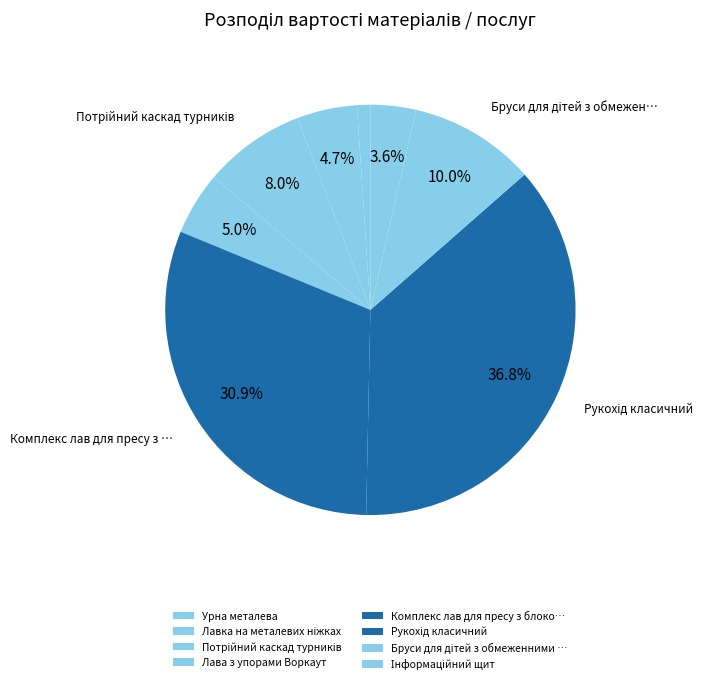

Count the number of slices in the pie.

8